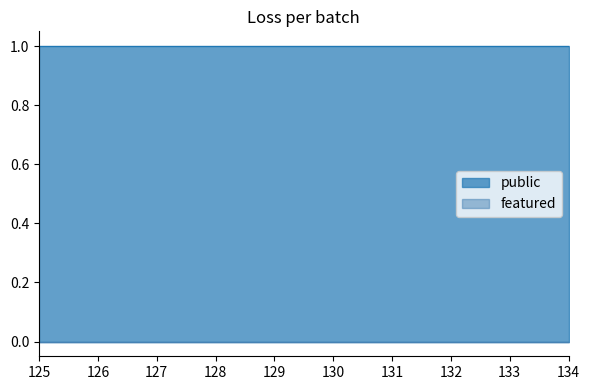

The value of public at 133 is 1. True or false?

True